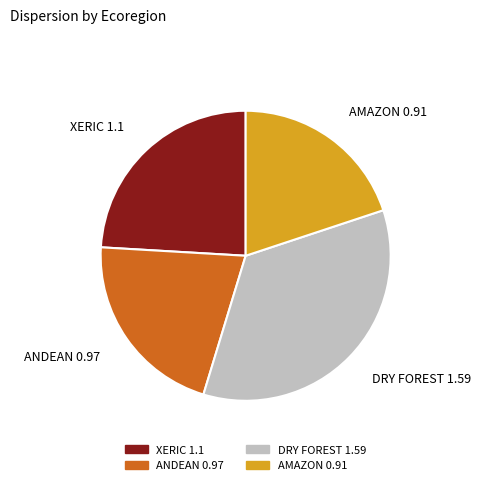

Does any single category account for the majority?

No